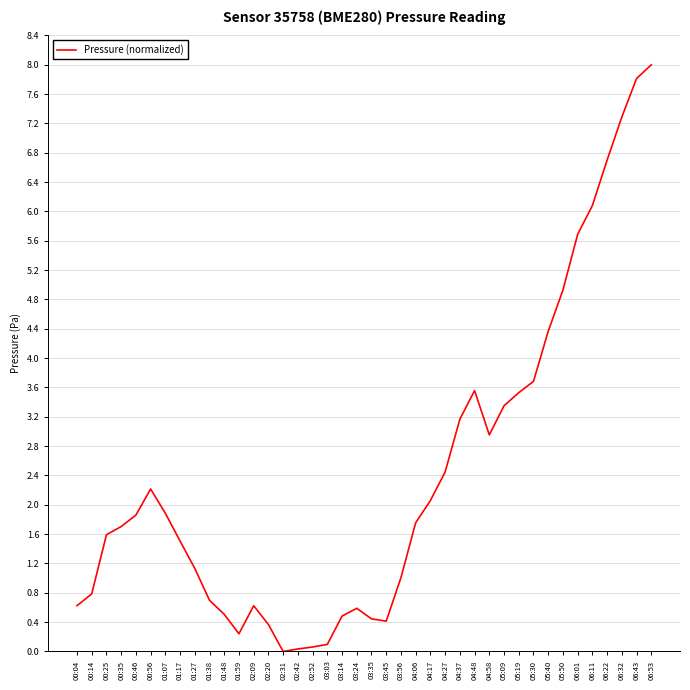

What is the difference between the second highest and second lowest values?

7.8